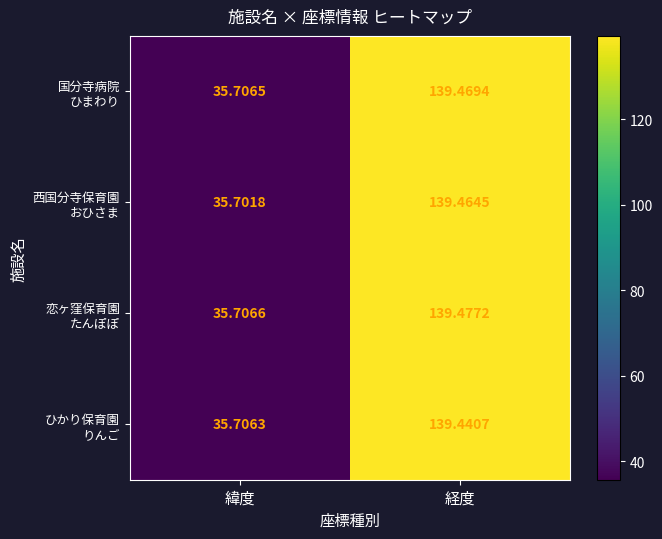

Which label corresponds to the largest value in the chart?

経度